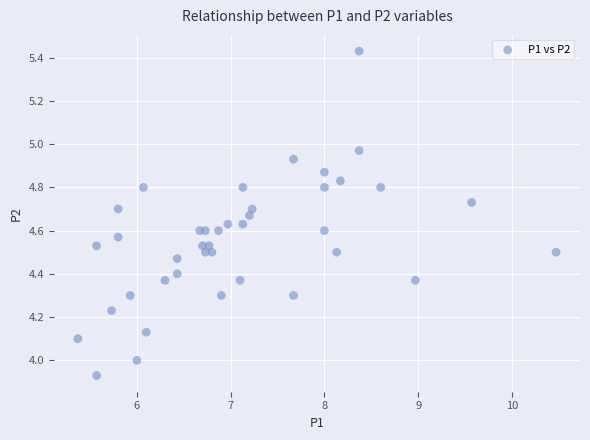

What is the range of Y values (max minus min)?

1.5